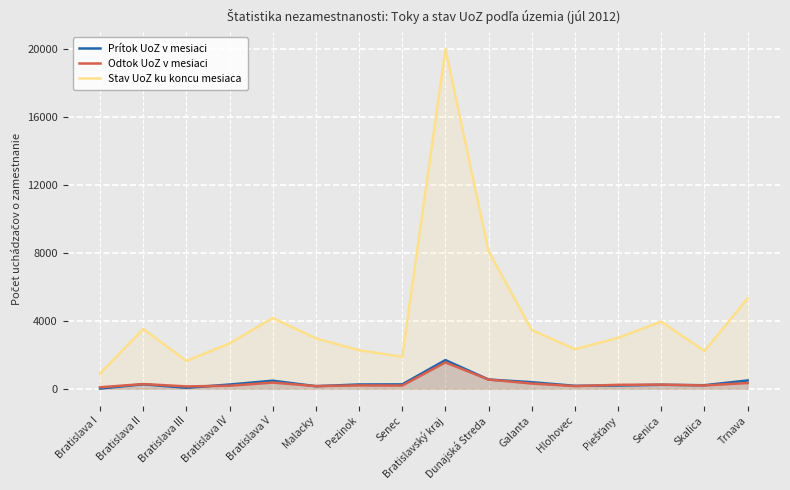

Reading right to left, list all the values displayed in this chart.

Prítok UoZ v mesiaci: 484	203	228	187	167	382	538	1684	253	248	147	470	244	54	259	9
Odtok UoZ v mesiaci: 333	190	240	227	152	302	536	1548	183	193	152	359	173	133	273	82
Stav UoZ ku koncu mesiaca: 5325	2221	3954	2998	2325	3462	8098	20005	1884	2267	2966	4172	2668	1636	3522	890